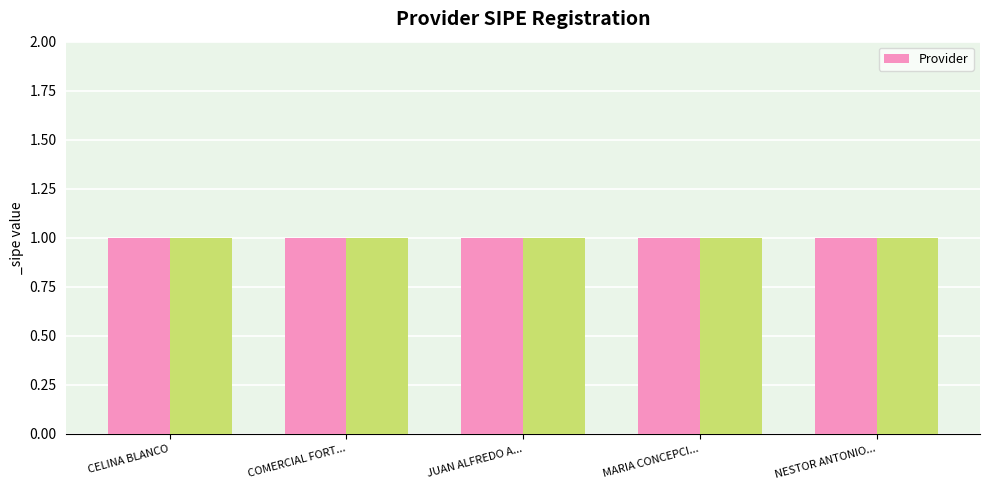

List the labels in order of Provider value, largest first.

JUAN ALFREDO AYALA SERVIN, COMERCIAL FORTUNA S.A., CELINA BLANCO, MARIA CONCEPCION MERELES MACIEL, NESTOR ANTONIO GONZALEZ ORTIZ